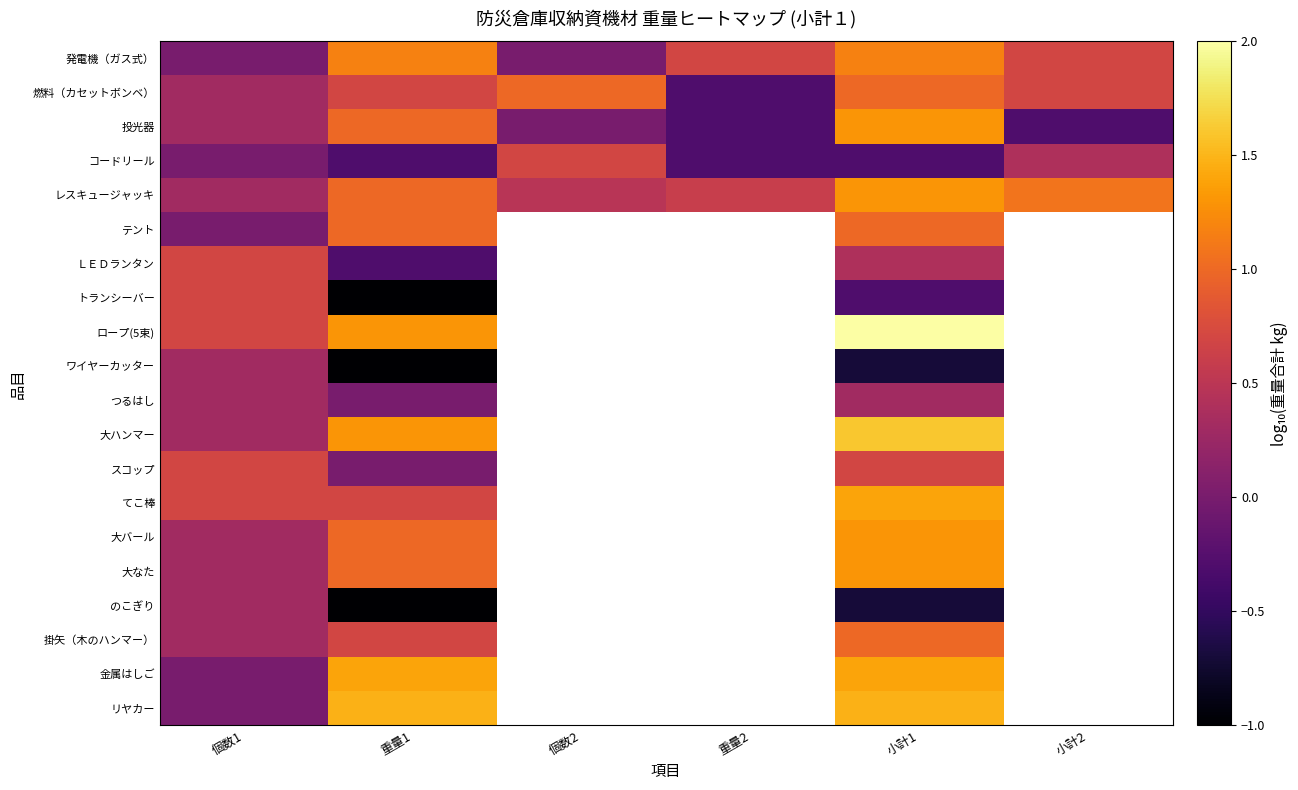

What is the minimum value shown in the chart?

-1.0